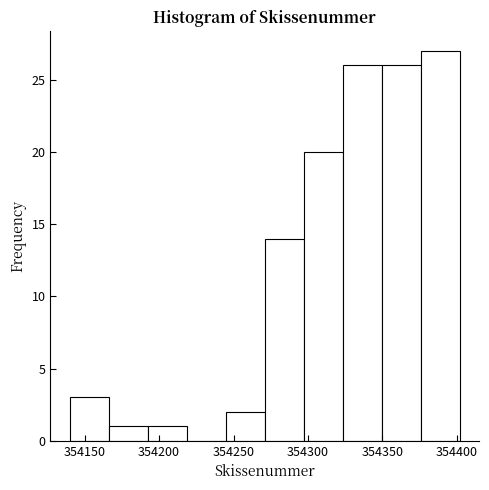

Reading left to right, list every bar in this chart as the range it spans on the x-axis followed by its height. Neither the bar edges nor the heights are printed on the chart, so give them approximately, as read against the axes.

354140 to 354165: 3
354165 to 354190: 1
354190 to 354220: 1
354220 to 354245: 0
354245 to 354270: 2
354270 to 354295: 14
354295 to 354325: 20
354325 to 354350: 26
354350 to 354375: 26
354375 to 354400: 27